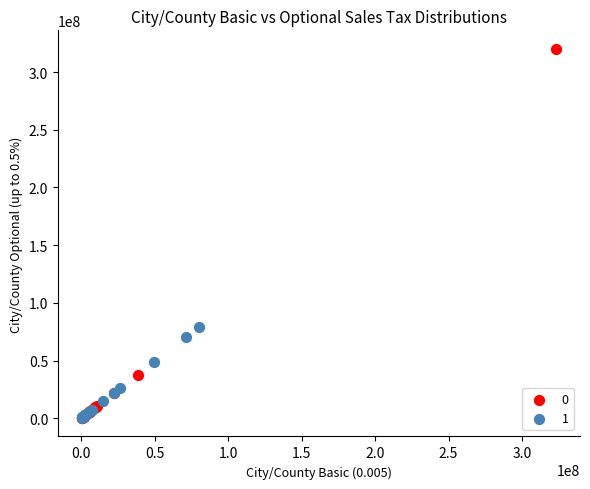

What are all the series names shown in the legend?

0, 1